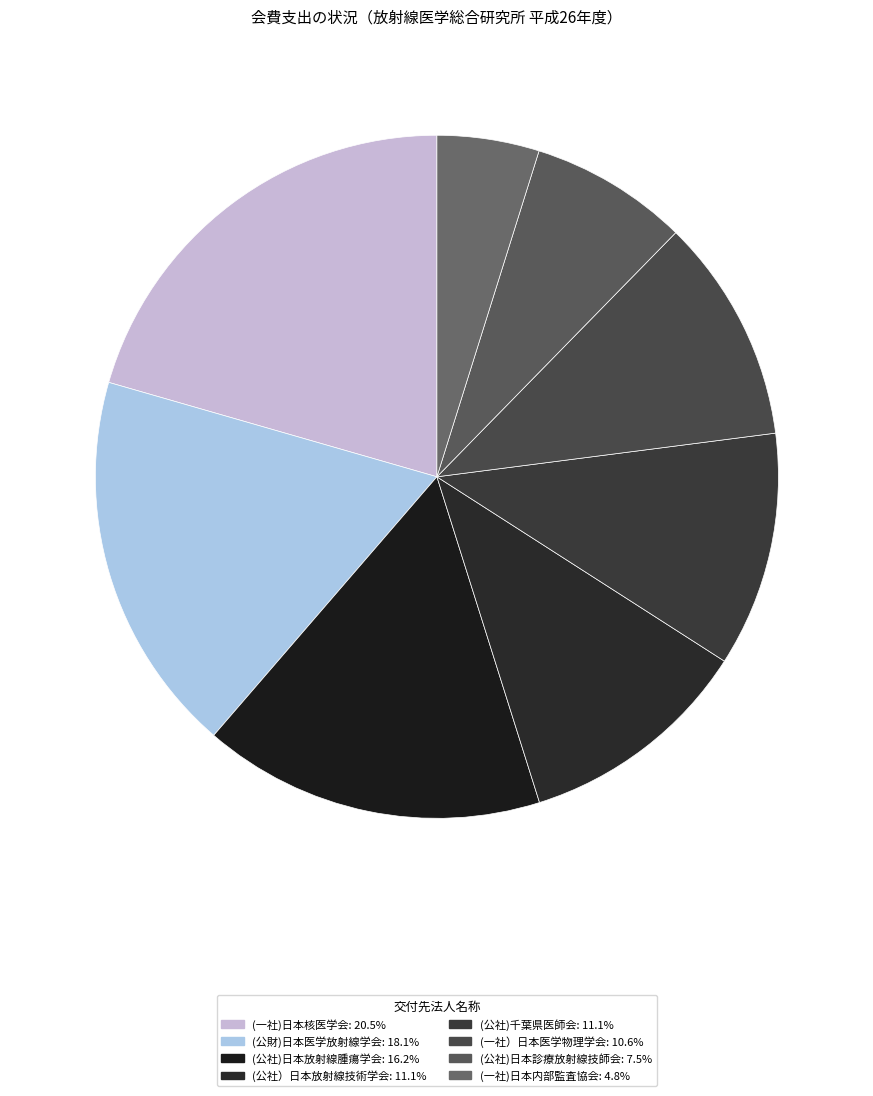

Which slice is the smallest?

(一社)日本内部監査協会